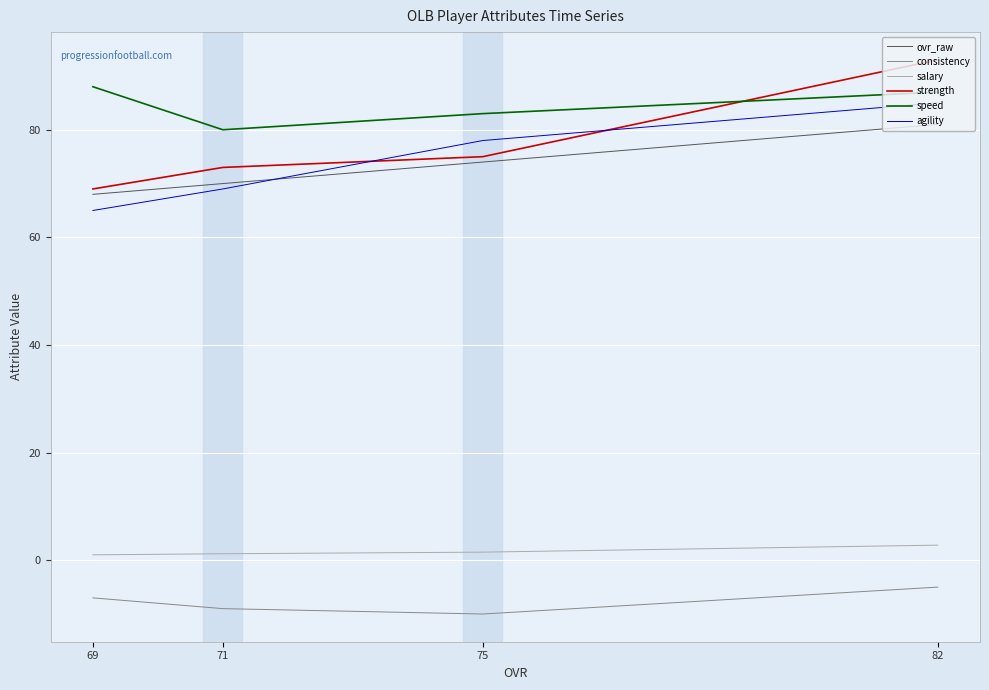

Does the chart display data point markers on the line(s)?

No